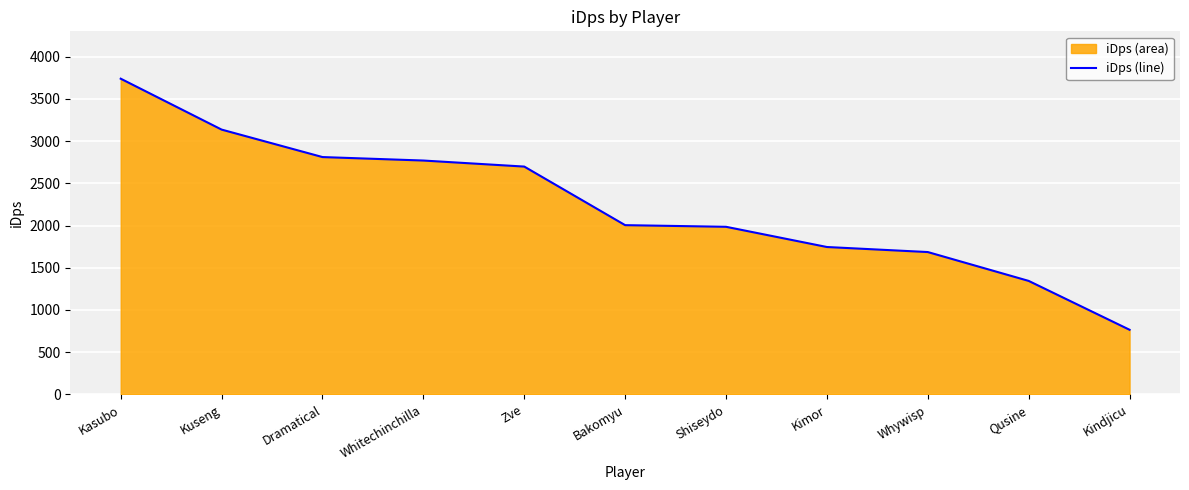

What is the change in value from Kuseng to Whitechinchilla?

-366.3